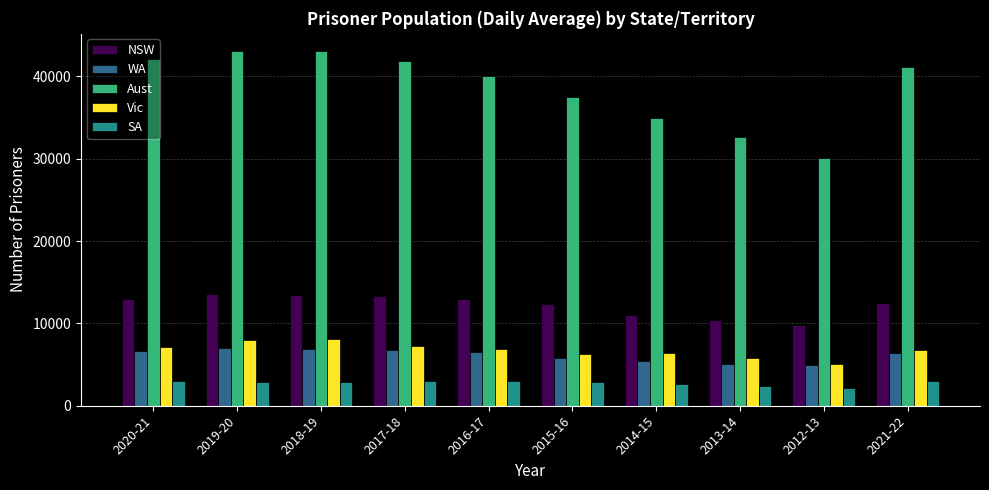

What is the label of the 3rd bar from the left?

2018-19